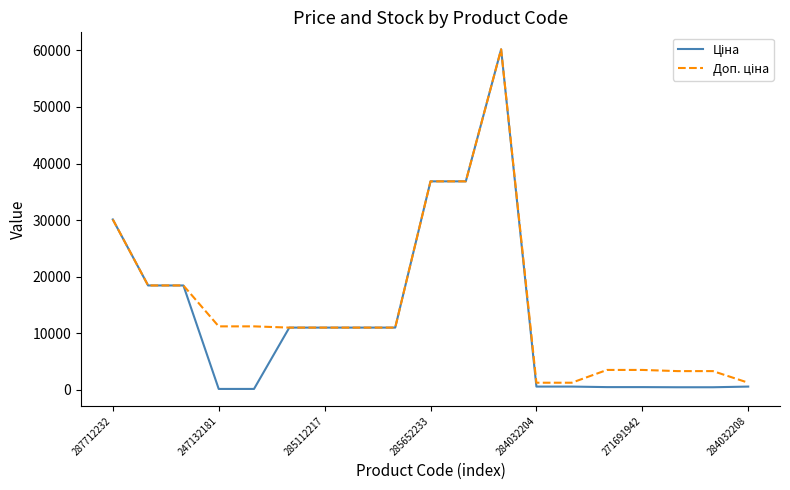

What is the greatest value displayed?

60205.6